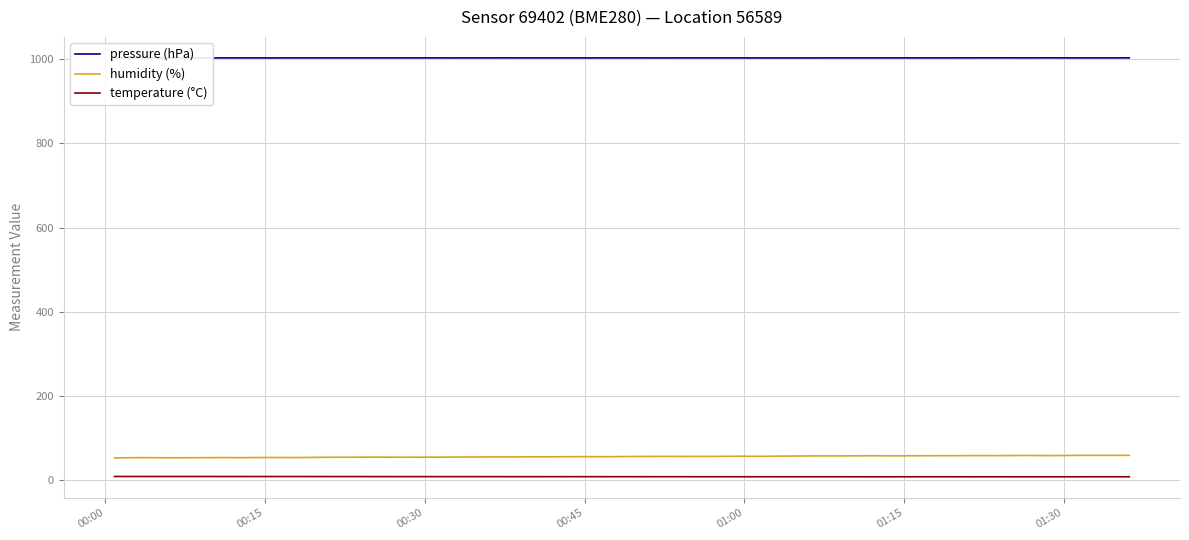

Which series has the largest total across all categories?

pressure (hPa)